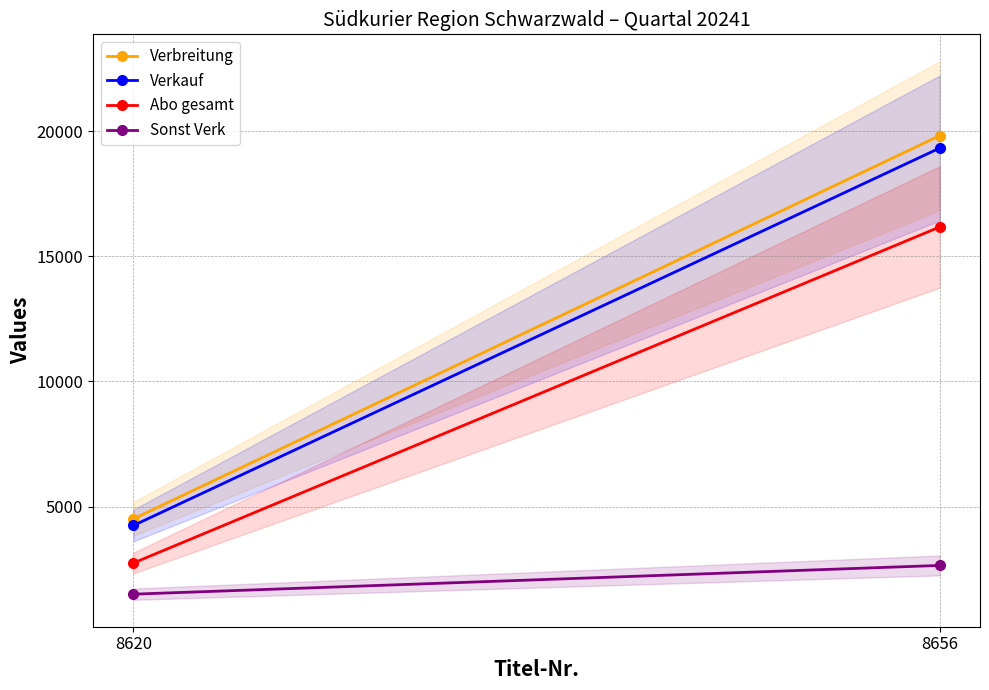

What are all the series names shown in the legend?

Verbreitung, Verkauf, Abo gesamt, Sonst Verk